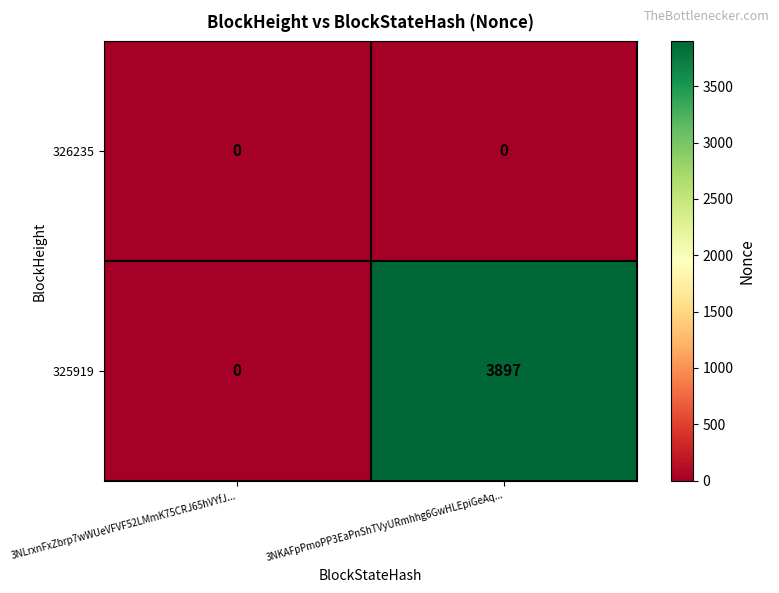

Which label corresponds to the largest value in the chart?

3NKAFpPmoPP3EaPnShTVyURmhhg6GwHLEpiGeAq...